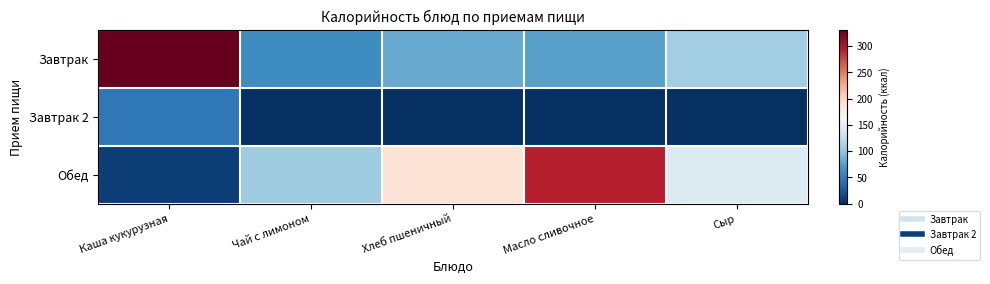

Between Каша кукурузная and Сыр, which series saw the biggest shift?

Завтрак